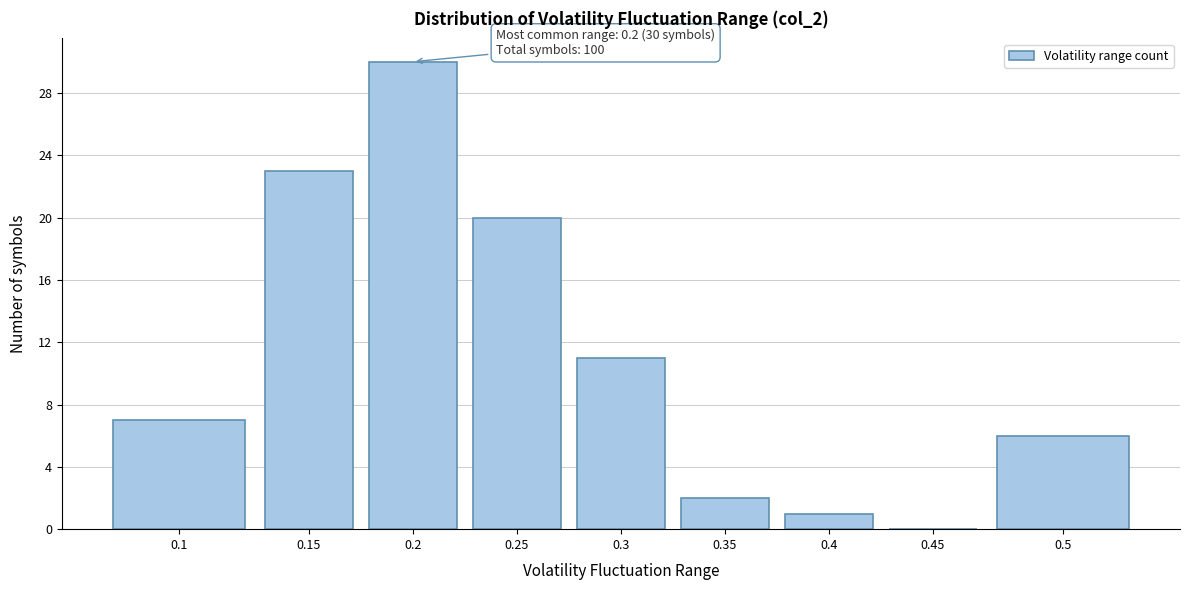

Reading left to right, list all the values displayed in this chart.

0.1=7	0.15=23	0.2=30	0.25=20	0.3=11	0.35=2	0.4=1	0.45=0	0.5=6